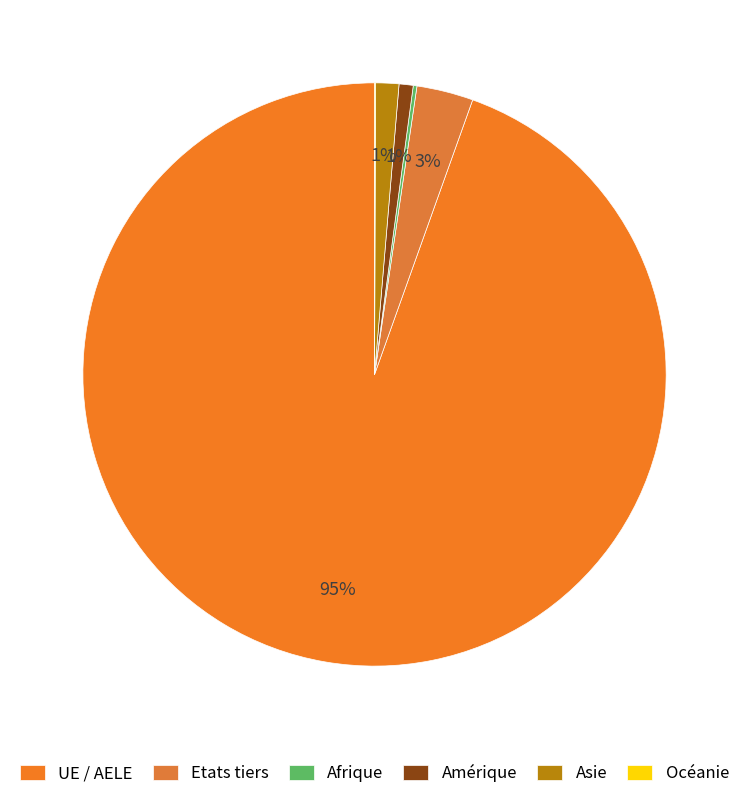

Count the number of slices in the pie.

6